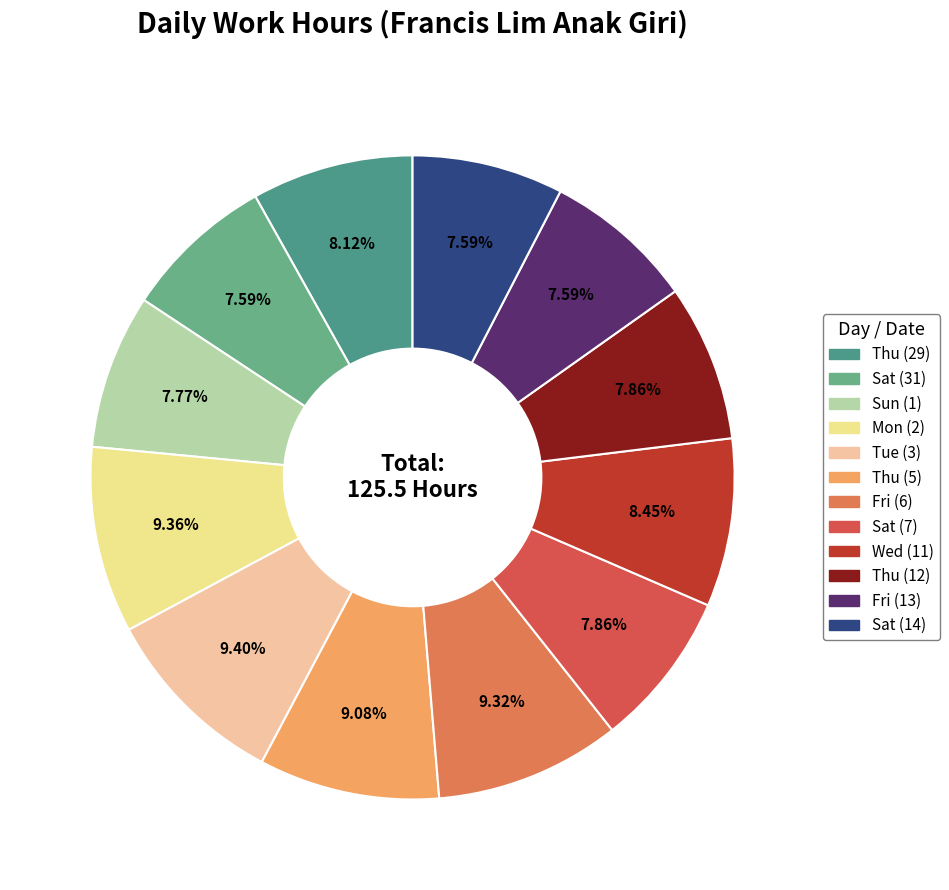

Count the number of slices in the pie.

12